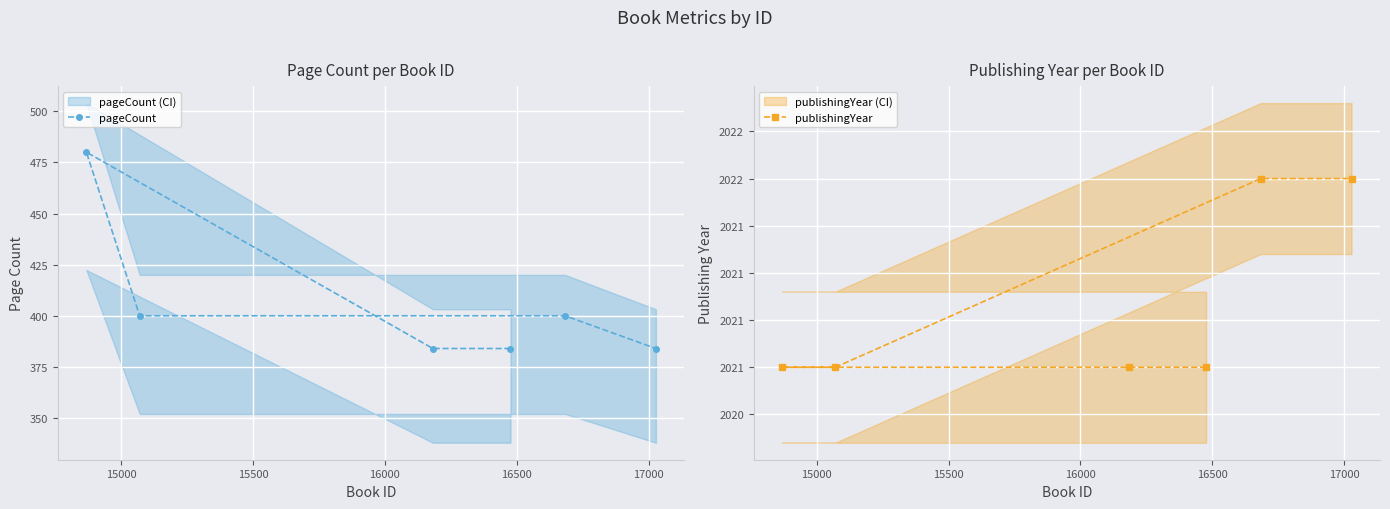

What is the value of the pageCount point at the 3rd from the left?

384